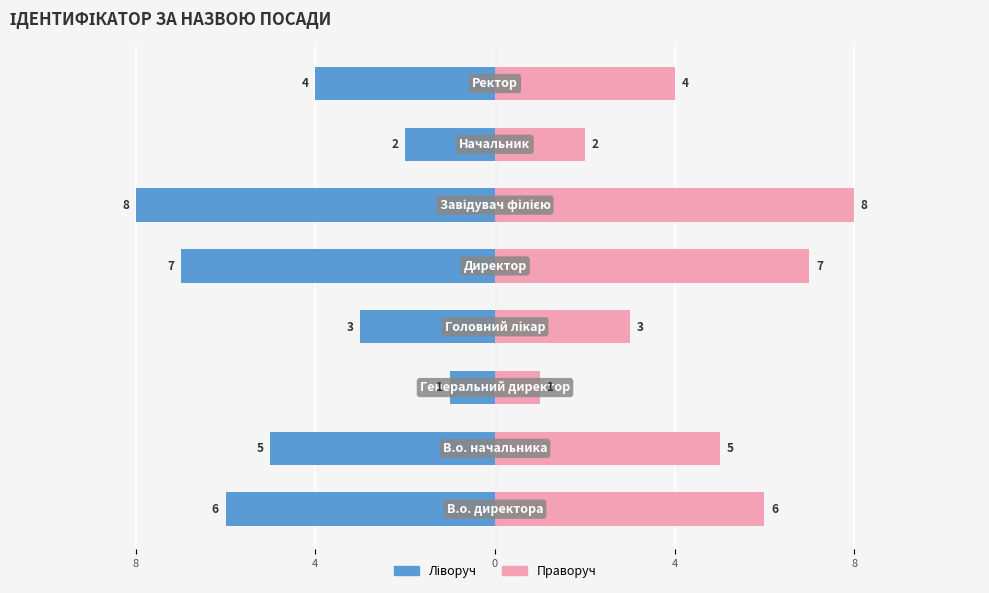

How many data points in Ідентифікатор (Right) are less than 5?

4